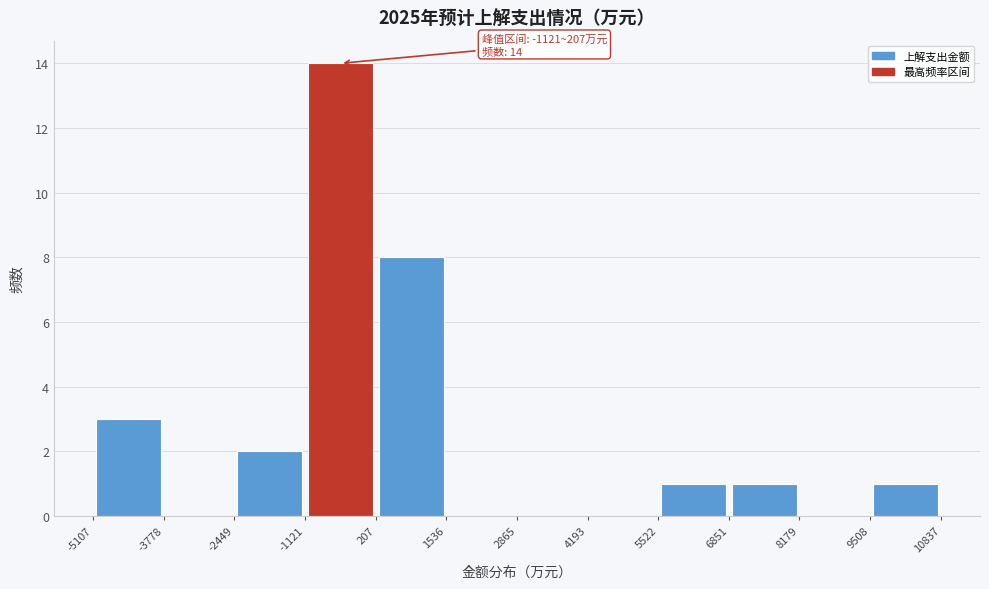

Over which range of the x-axis is the bar tallest?

-1121 to 207